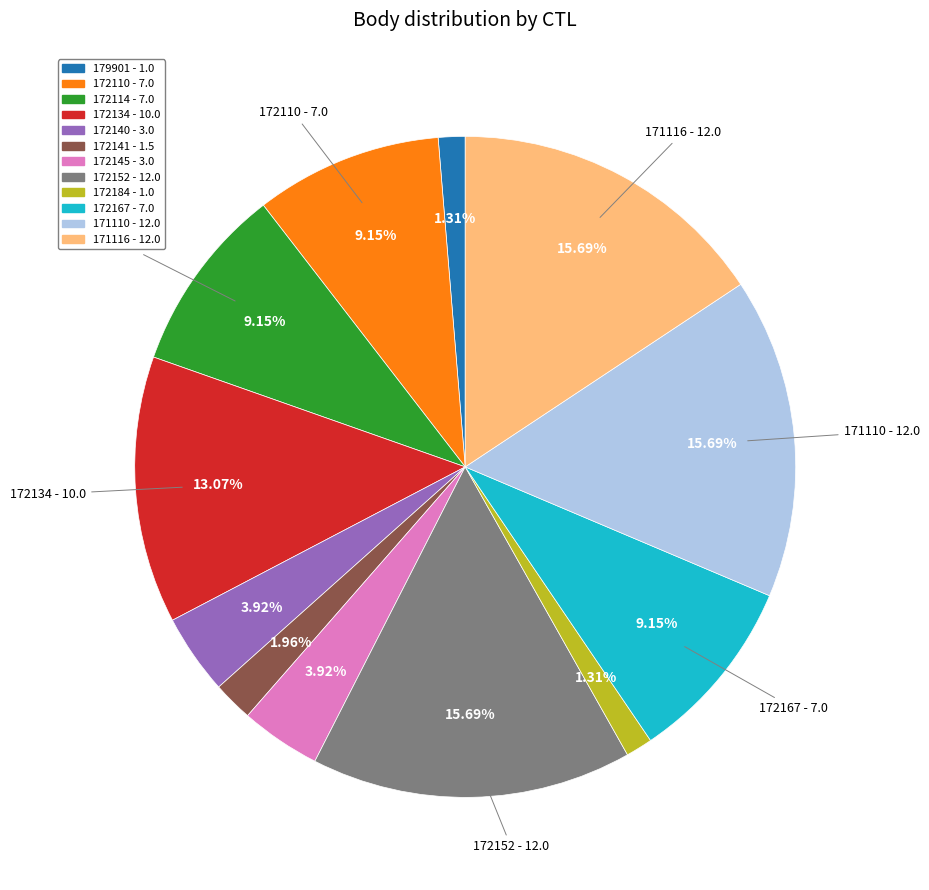

To the nearest percent, what is the difference between the 171116 and 172110 slice percentages?

7%